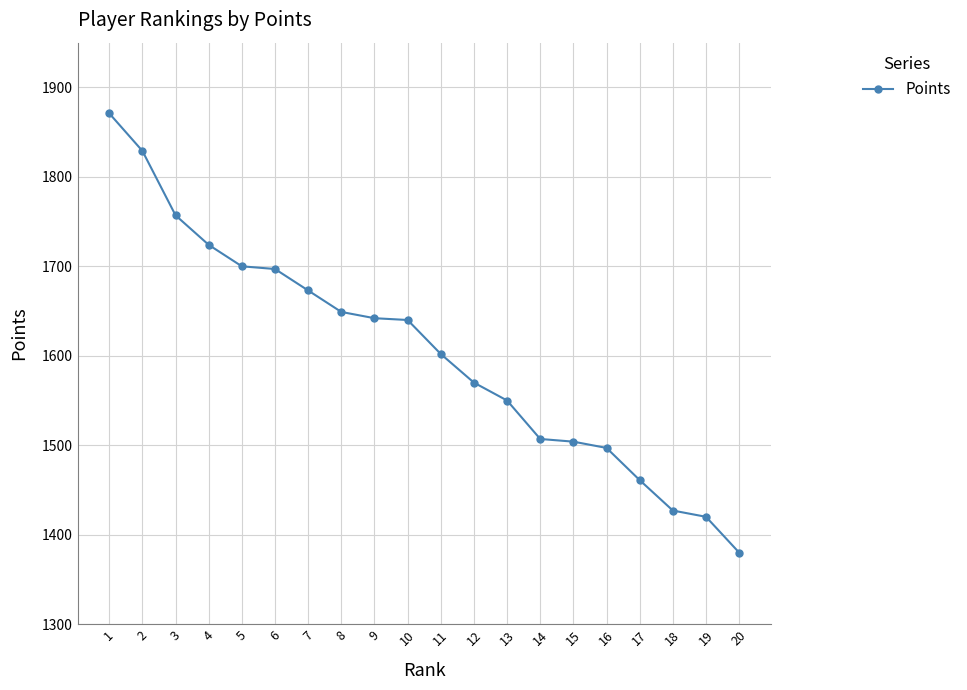

Is this an area chart (filled region under the line)?

No